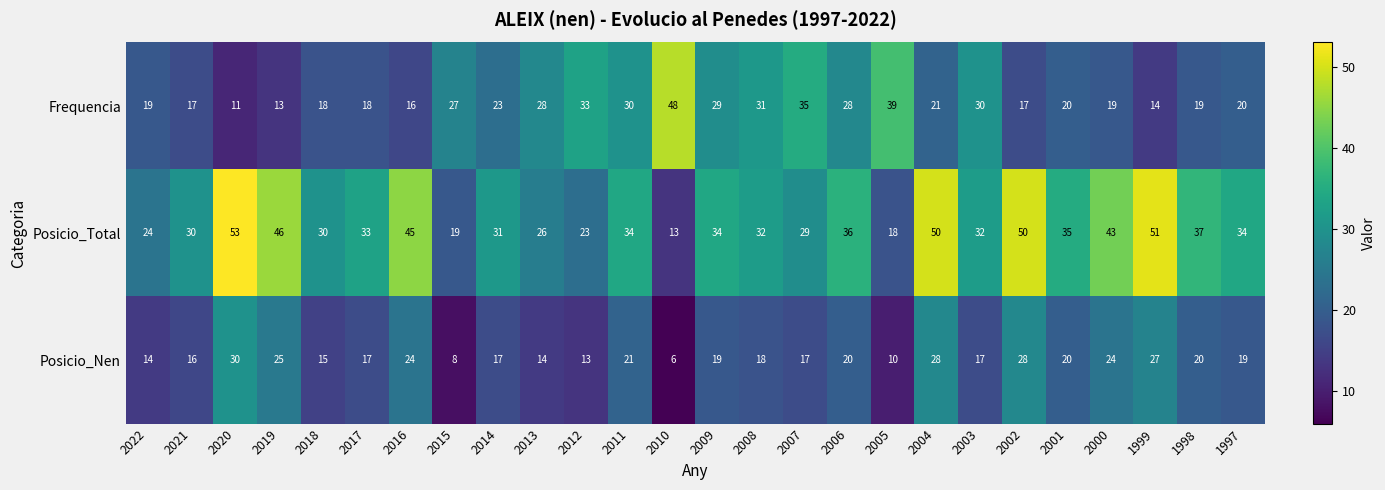

Which series changed the most between 2015 and 1997?

Posicio_Total